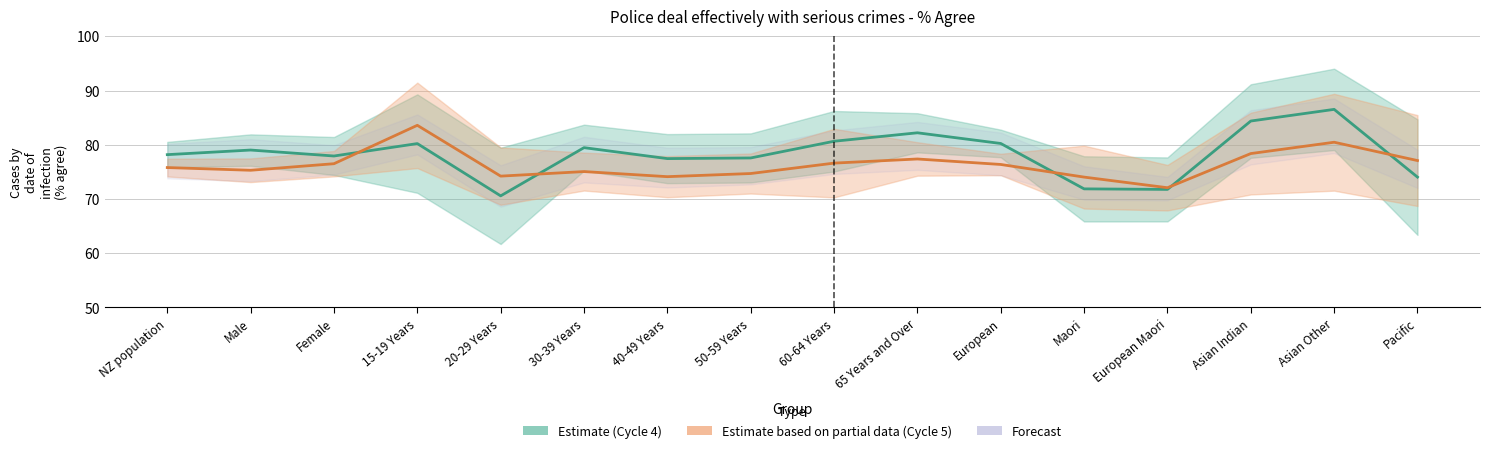

Which series has the largest total across all categories?

Cycle 4 % (Estimate)